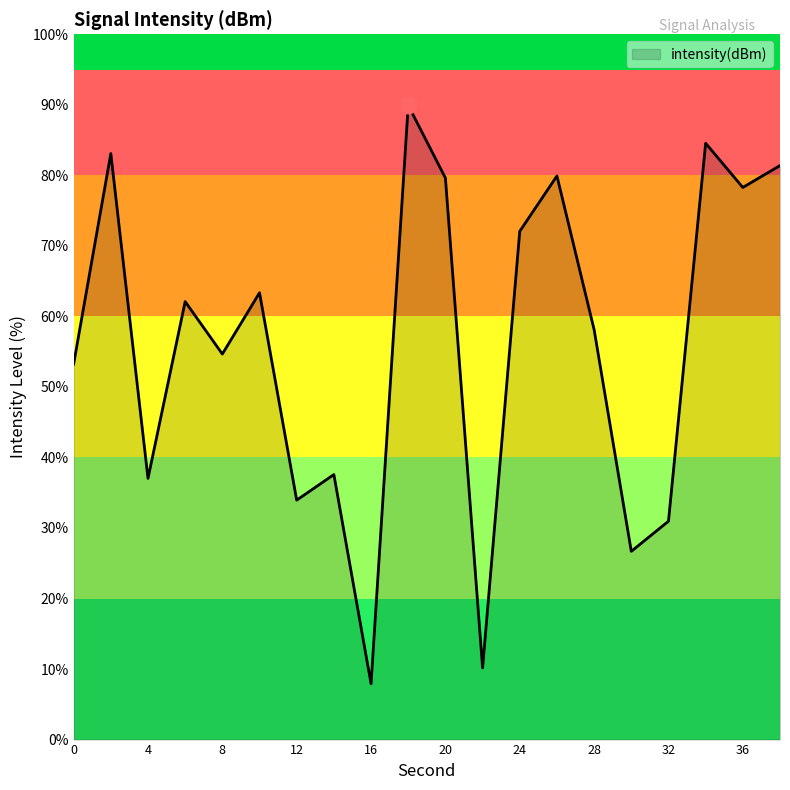

What is the difference between the maximum and minimum values?

82.0